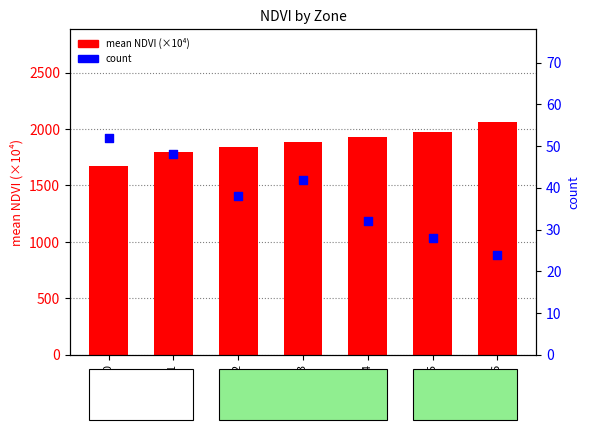

What are all the series names shown in the legend?

mean NDVI (×10⁴), count